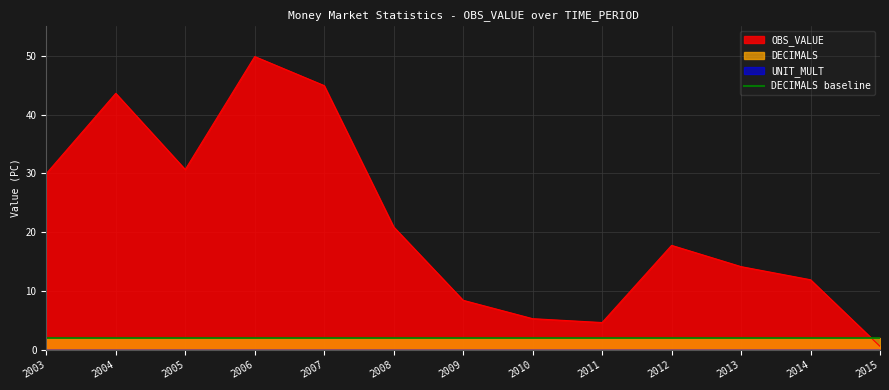

What is the difference between the highest and lowest values at 2009?

8.4